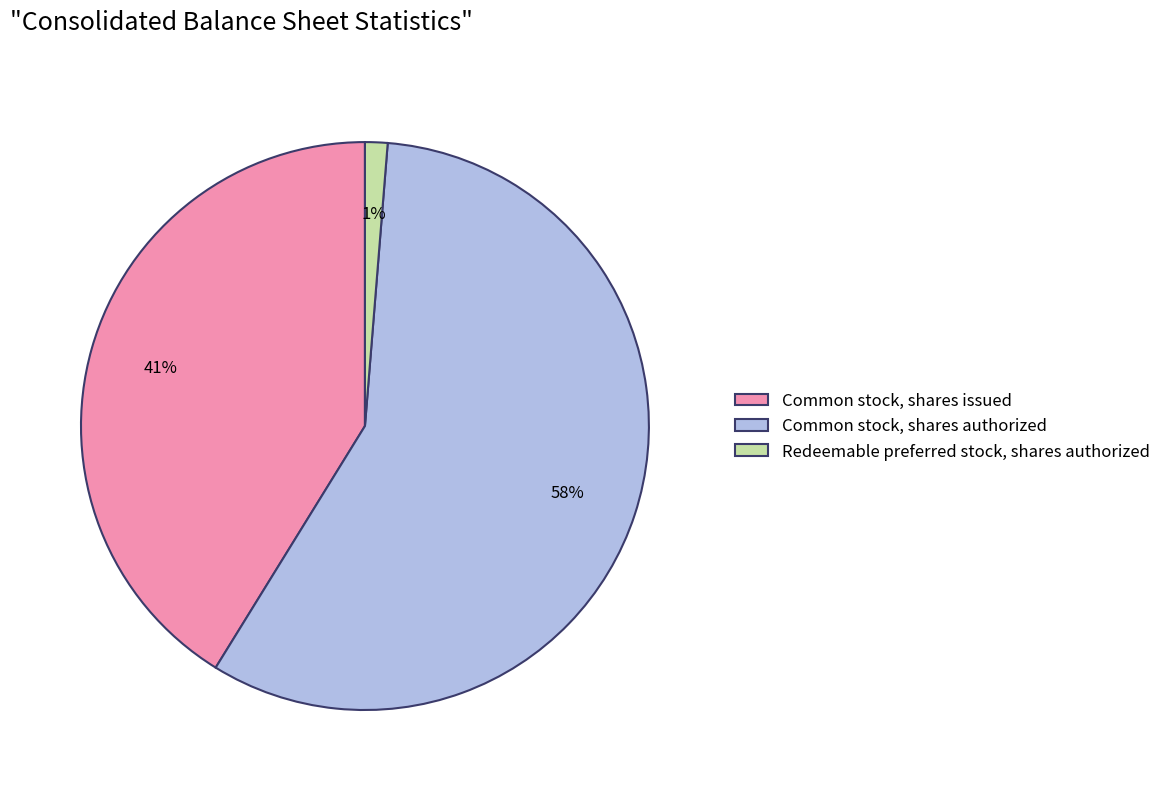

The Common stock, shares issued slice represents 46% of the pie. True or false?

False